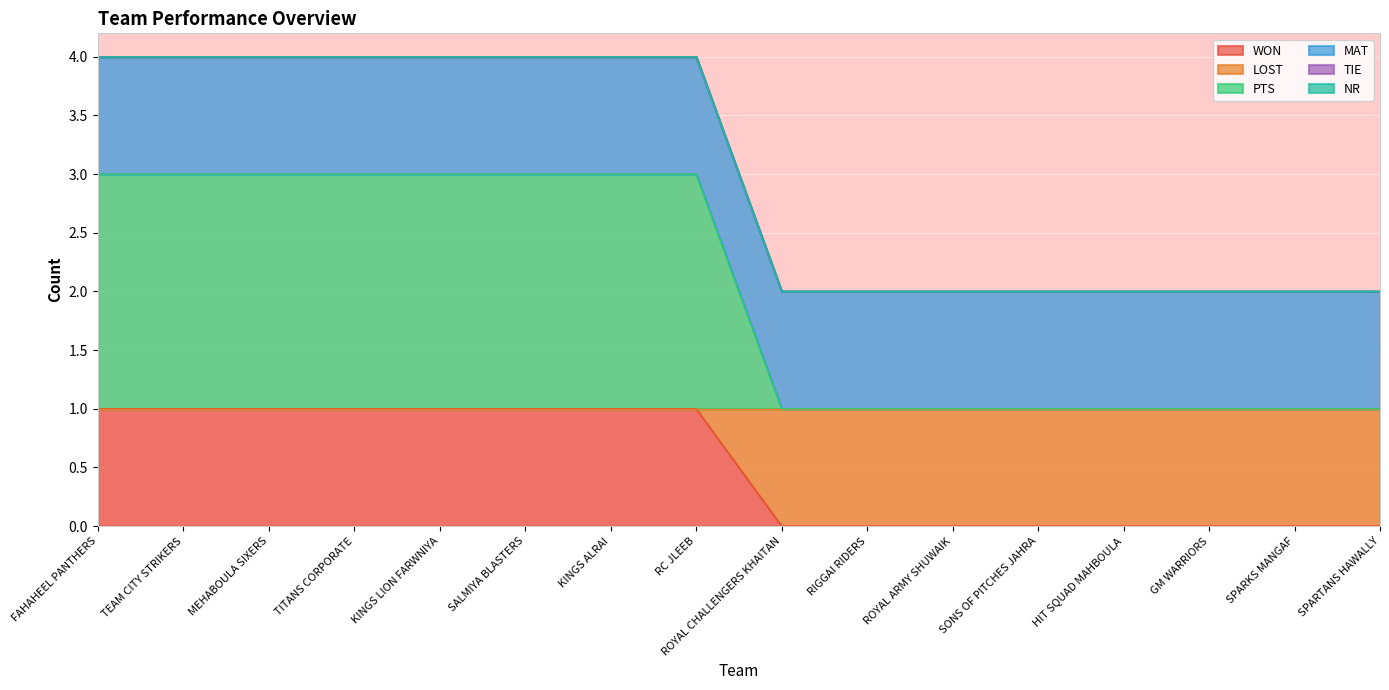

Does the chart display data point markers on the line(s)?

No